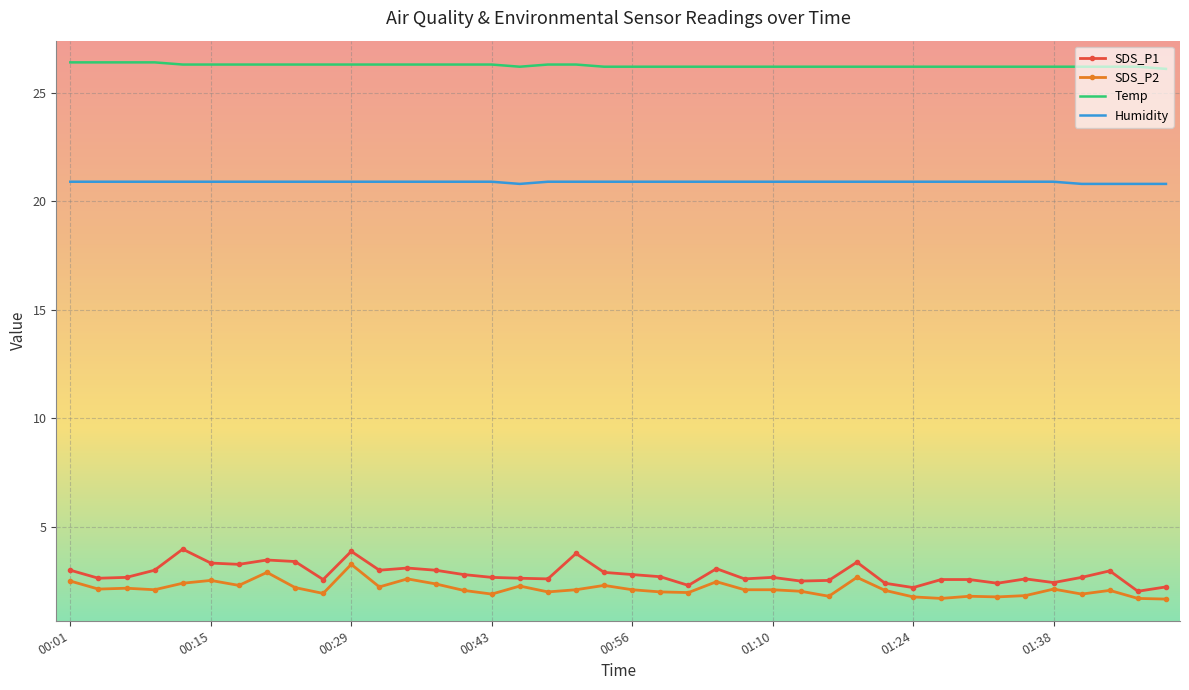

Count the Temp values in the range 26 to 27.

40